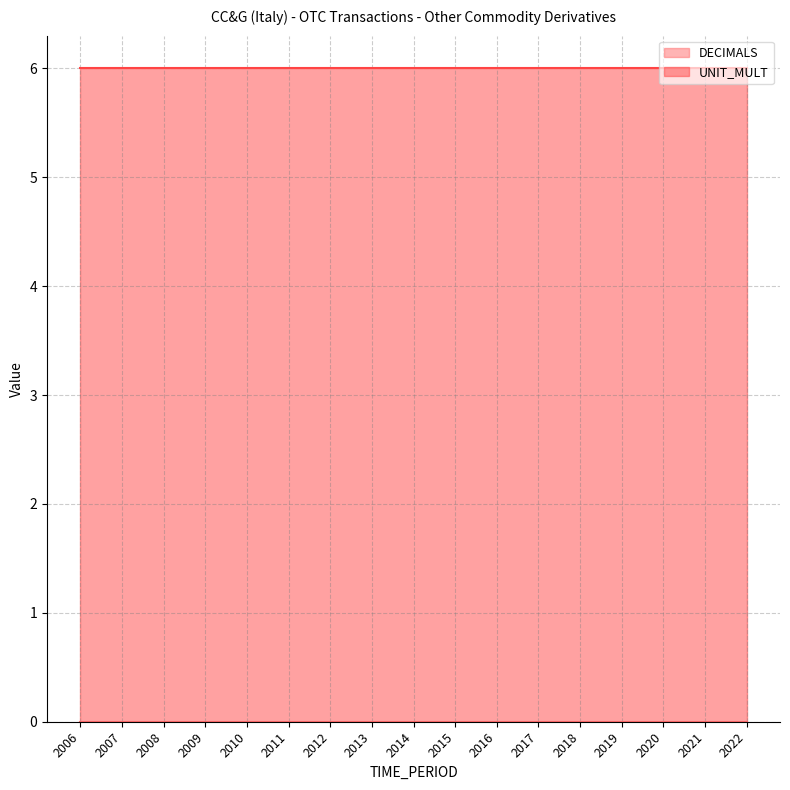

Which series has the largest total across all categories?

UNIT_MULT